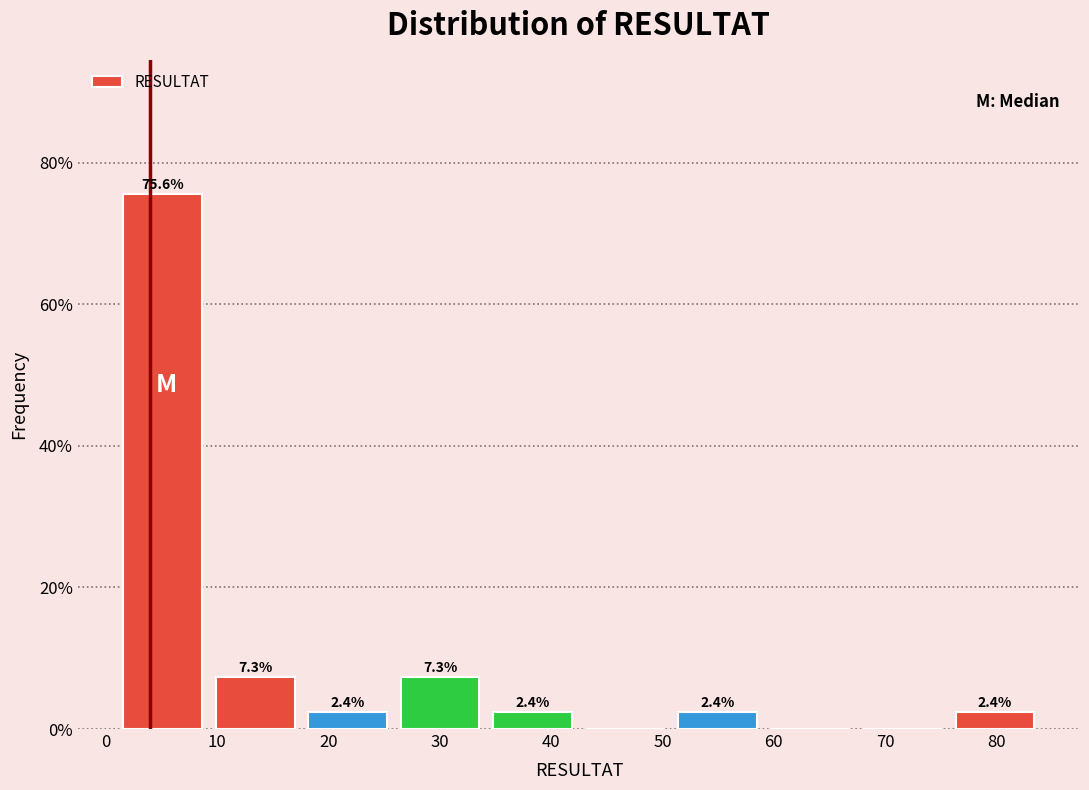

Which range on the x-axis has the tallest bar?

1.0 to 9.3